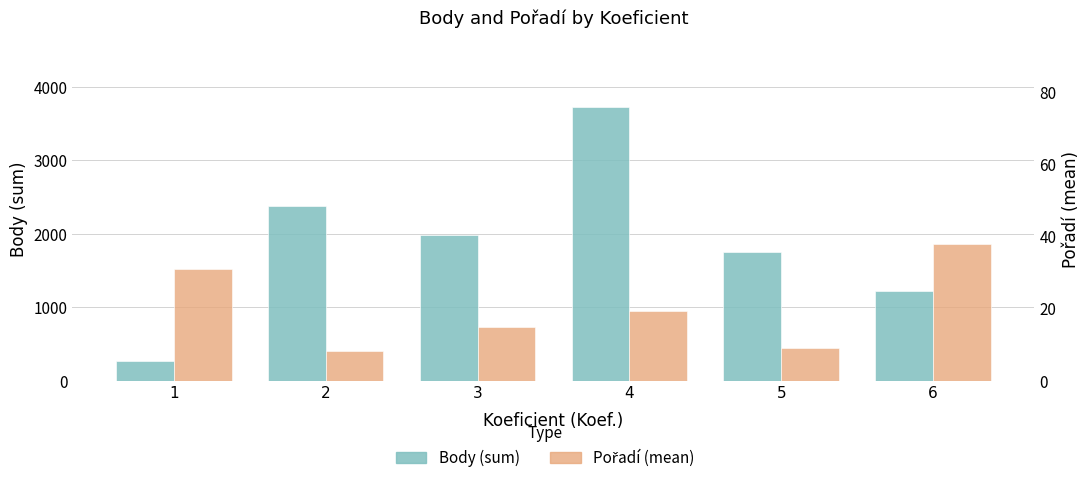

What is the difference between the Pořadí (mean) values at 1 and 5?

22.0